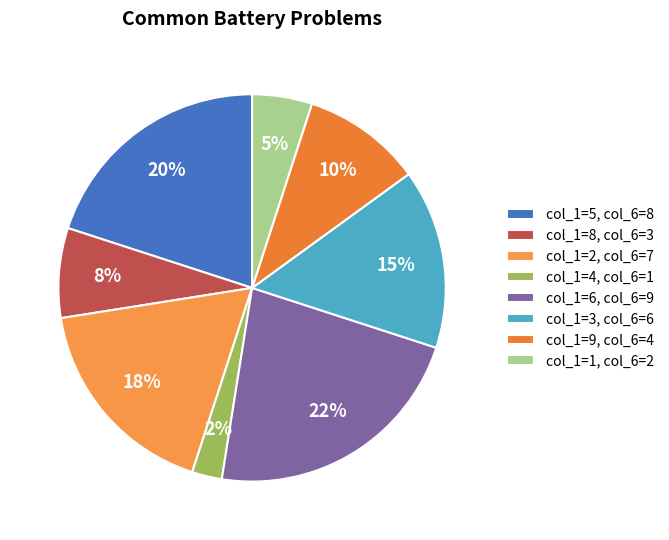

Count the number of slices in the pie.

8